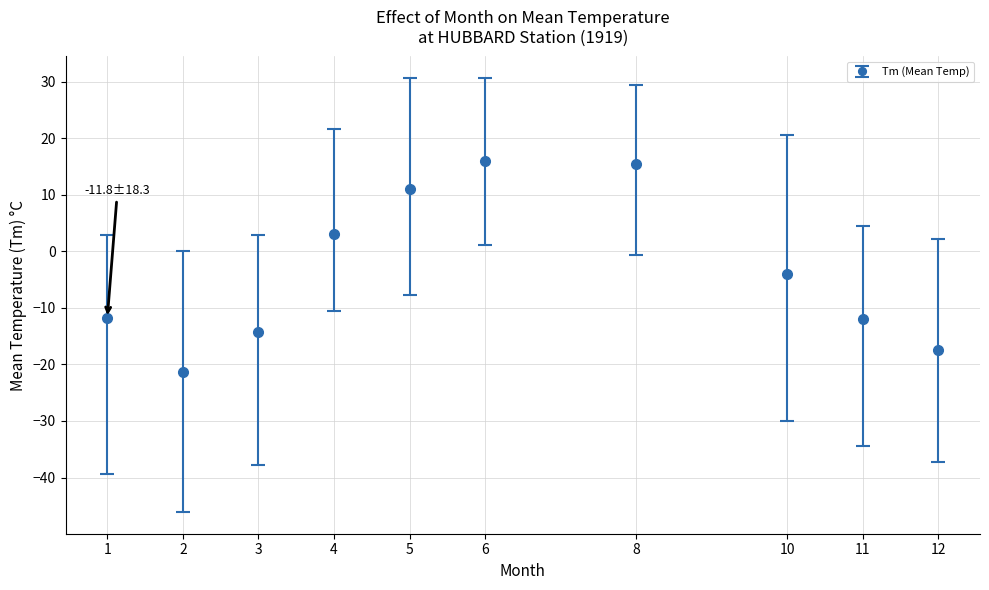

Between 4 and 8, which is larger?

8